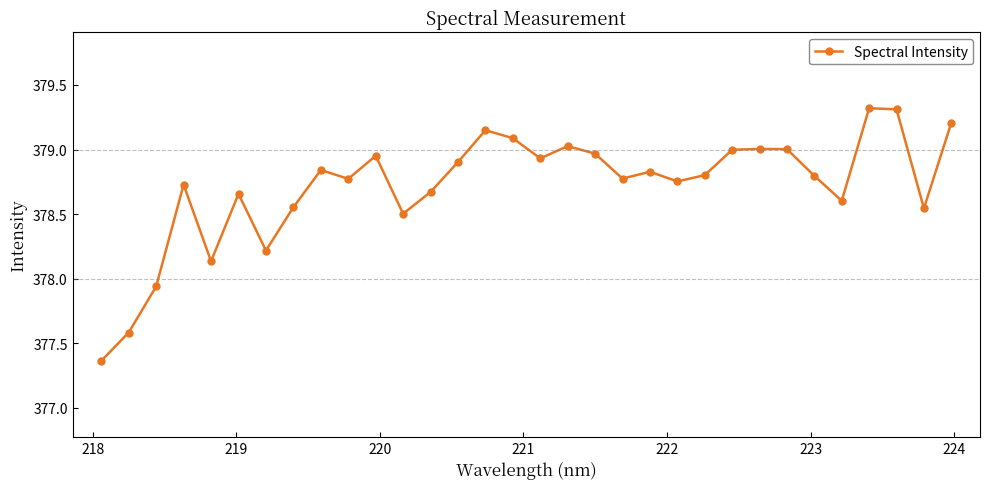

True or false: the data has more than 2 interior local peaks.

True